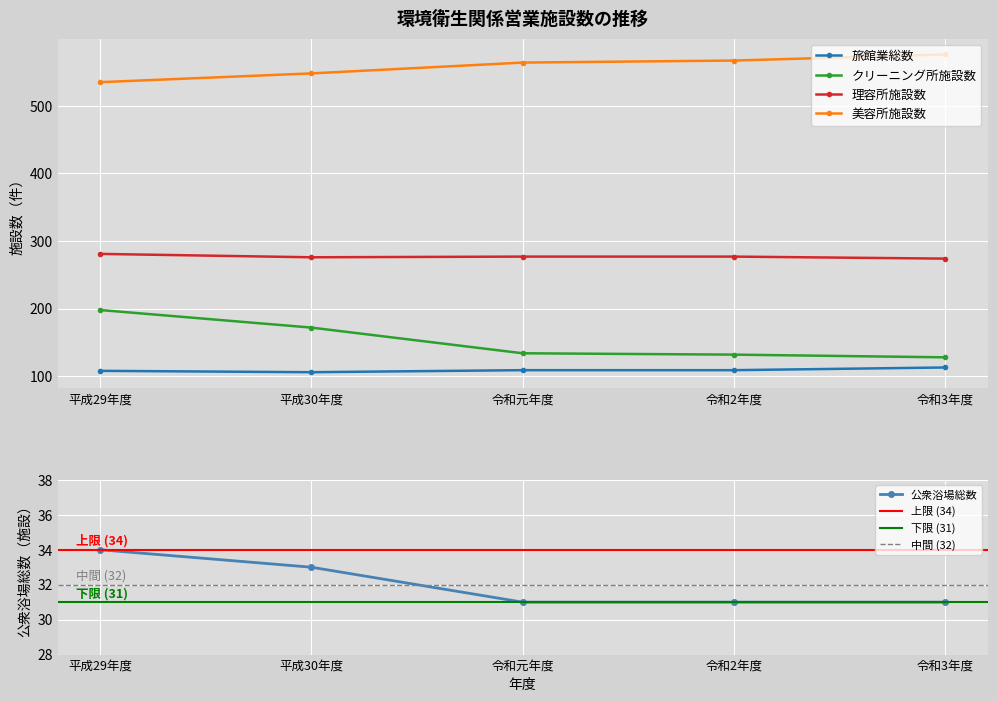

Is it true that 美容所施設数 equals 548 at 平成30年度?

True